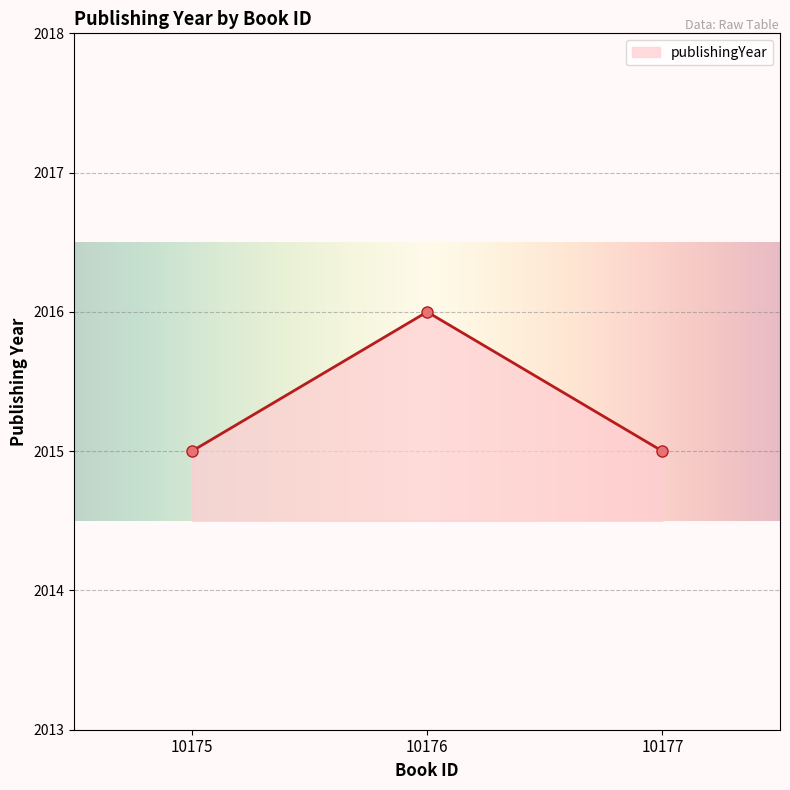

Does the chart display data point markers on the line(s)?

Yes